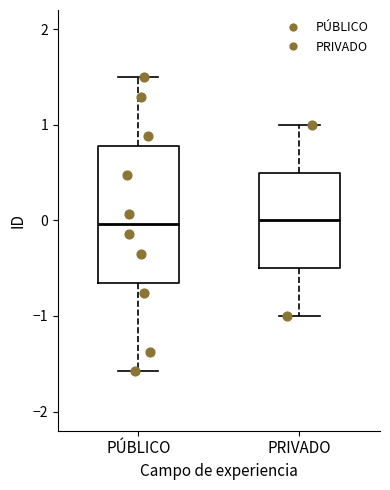

Where is the upper edge of the box for PÚBLICO on the y-axis? The values are not printed on the chart, so give them approximately, as read against the axis.

0.8